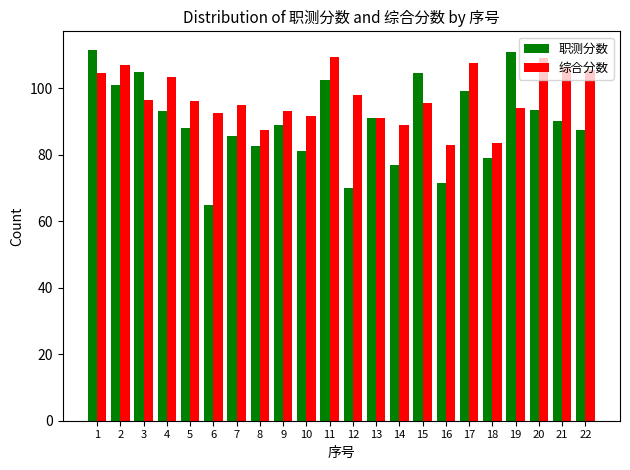

Which series changed the most between 1 and 20?

职测分数